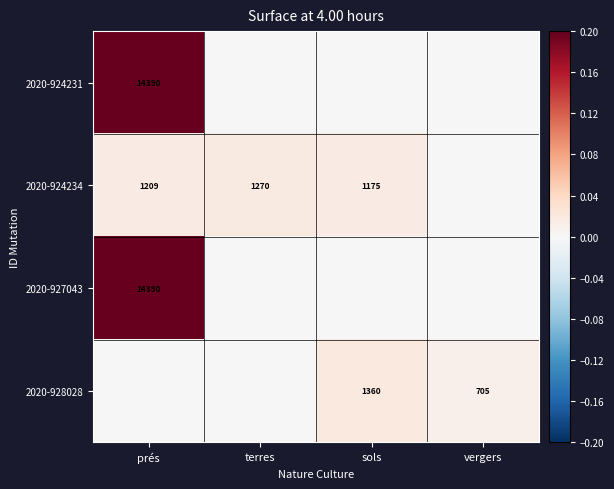

What is the difference between the highest and lowest values at prés?

0.2